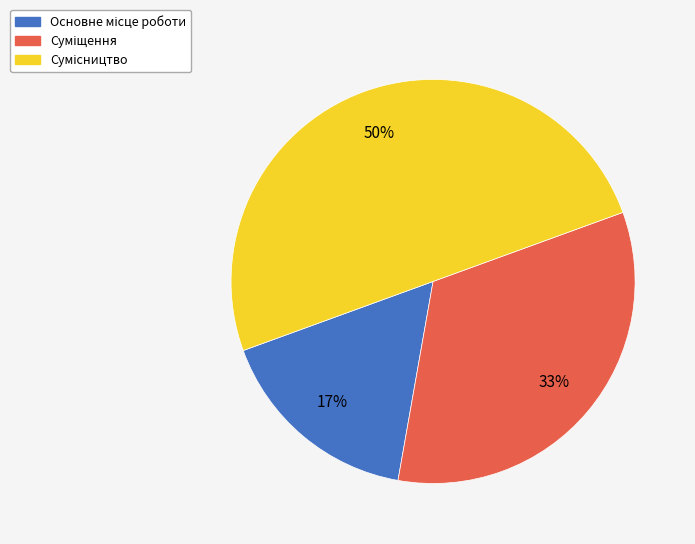

To the nearest percent, what is the difference between the largest and smallest slice percentages?

33%